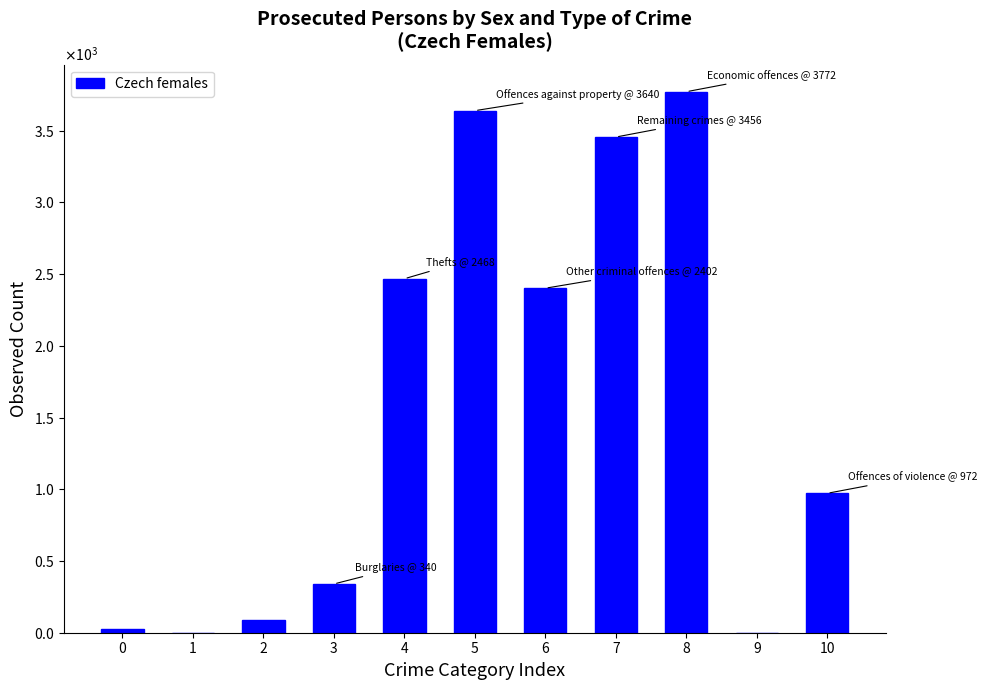

Are the bars horizontal?

No